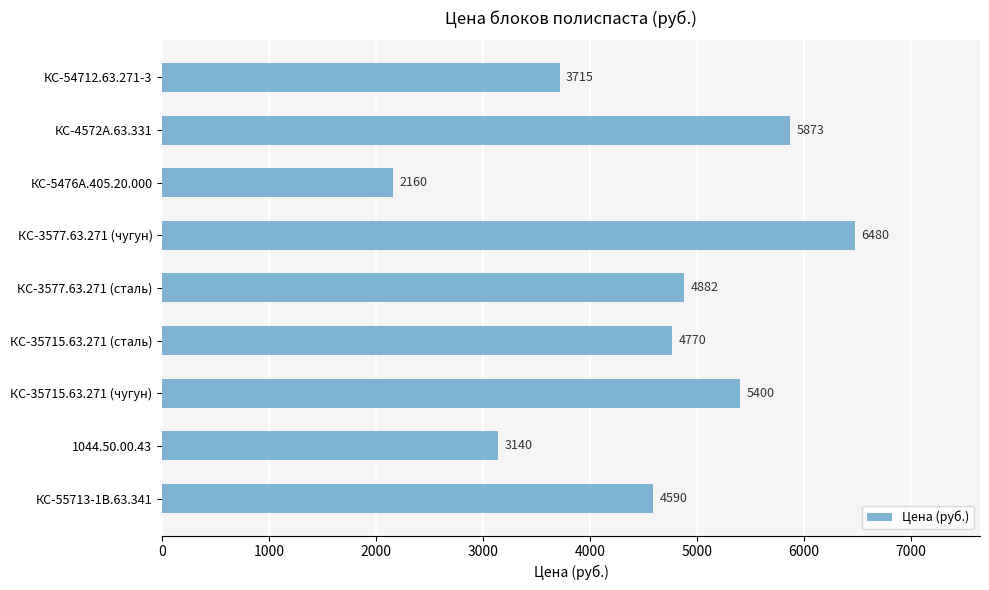

Between КС-5476А.405.20.000 and КС-55713-1В.63.341, which is larger?

КС-55713-1В.63.341